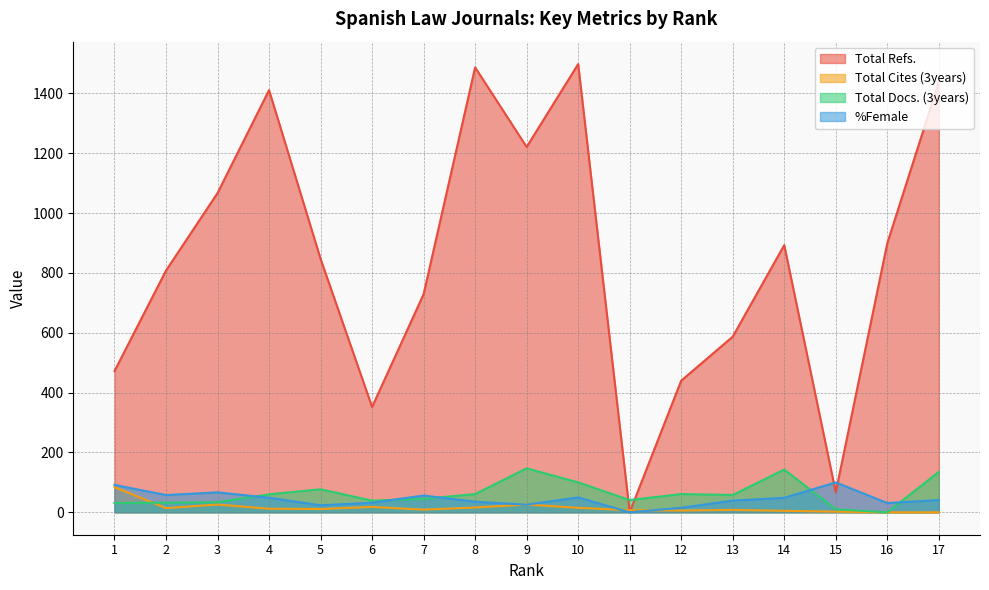

How many intersections are there between %Female and Total Cites (3years)?

4